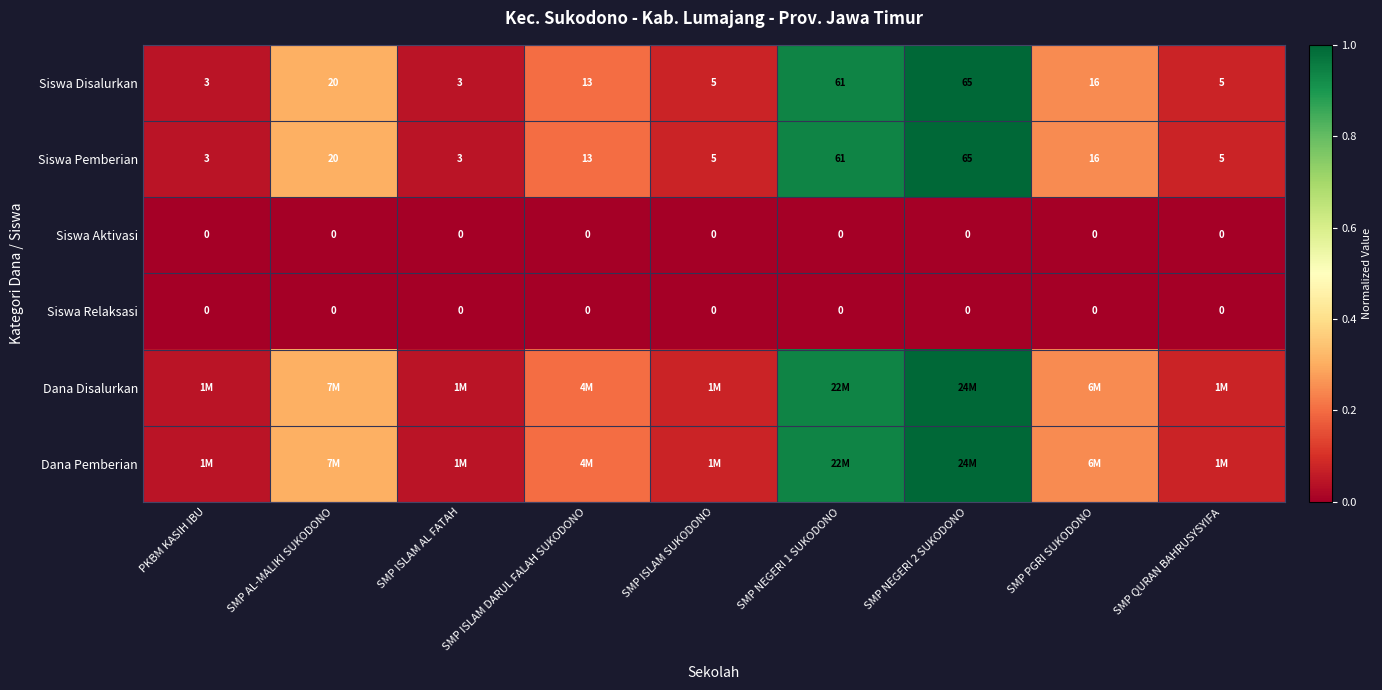

Which has a higher value, PKBM KASIH IBU or SMP PGRI SUKODONO?

SMP PGRI SUKODONO